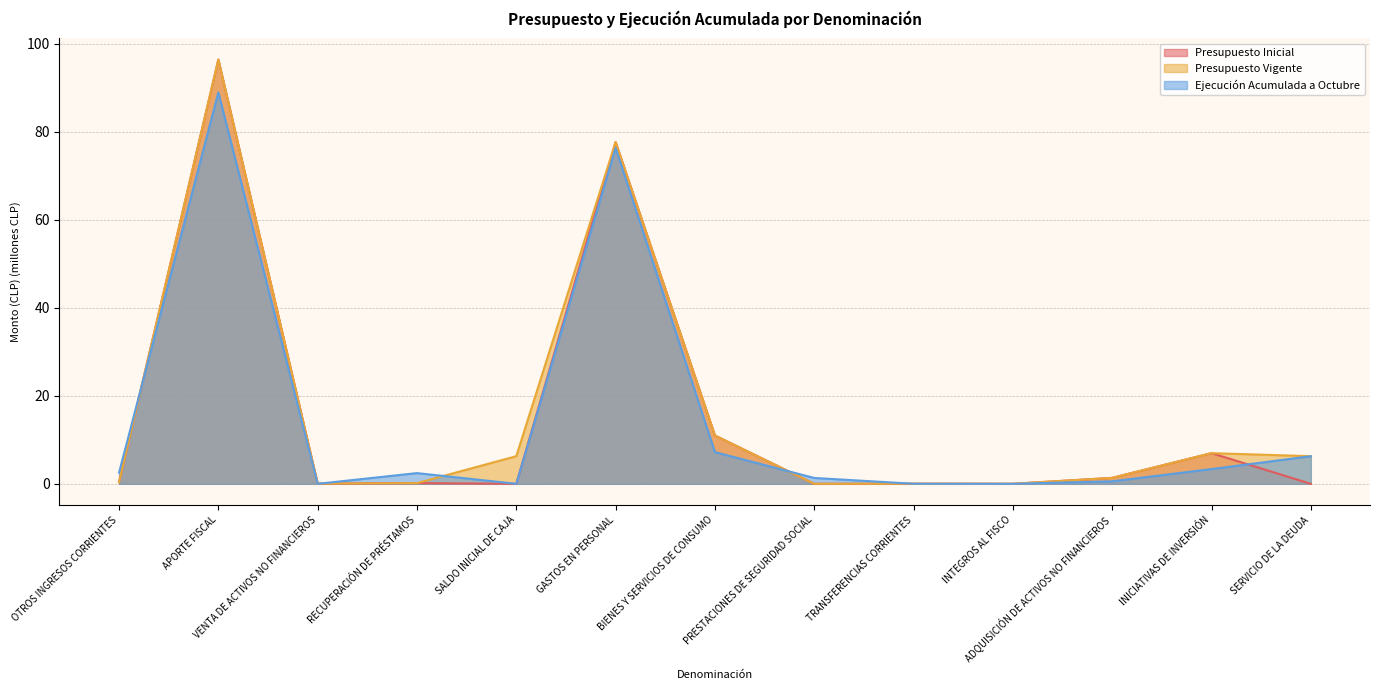

True or false: Presupuesto Vigente and Presupuesto Inicial intersect in this chart.

False